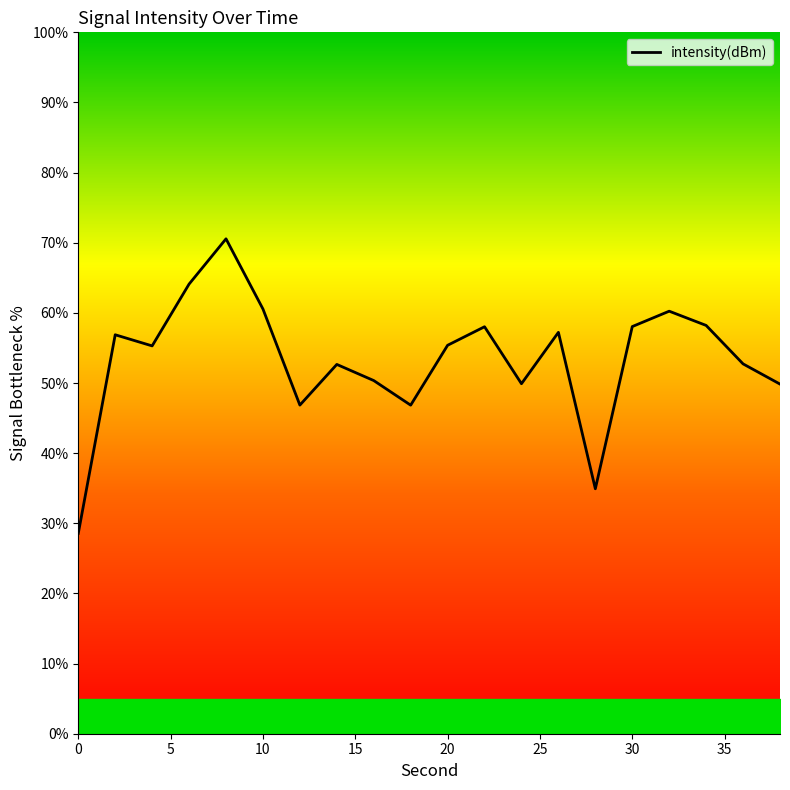

Count the number of data series in this chart.

1